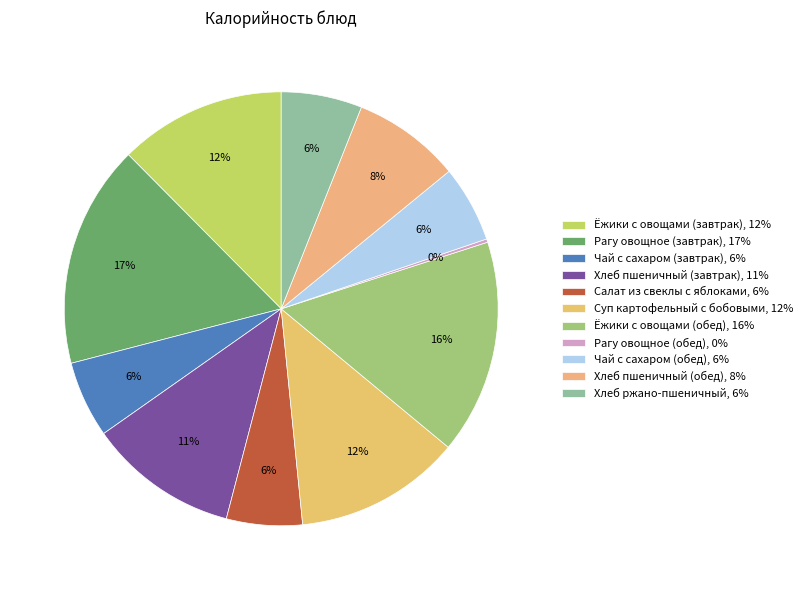

What percentage is the Хлеб пшеничный (обед) slice, to the nearest percent?

8%